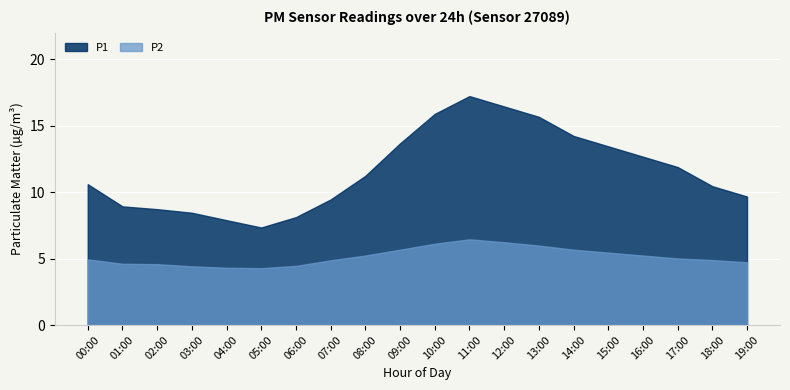

What is the label of the 8th point from the left?

07:00